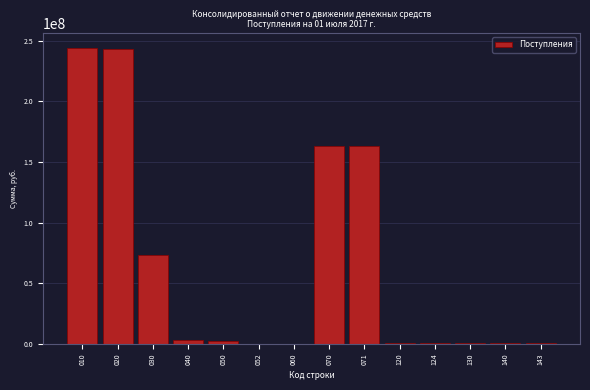

What is the maximum value shown in the chart?

244272508.5